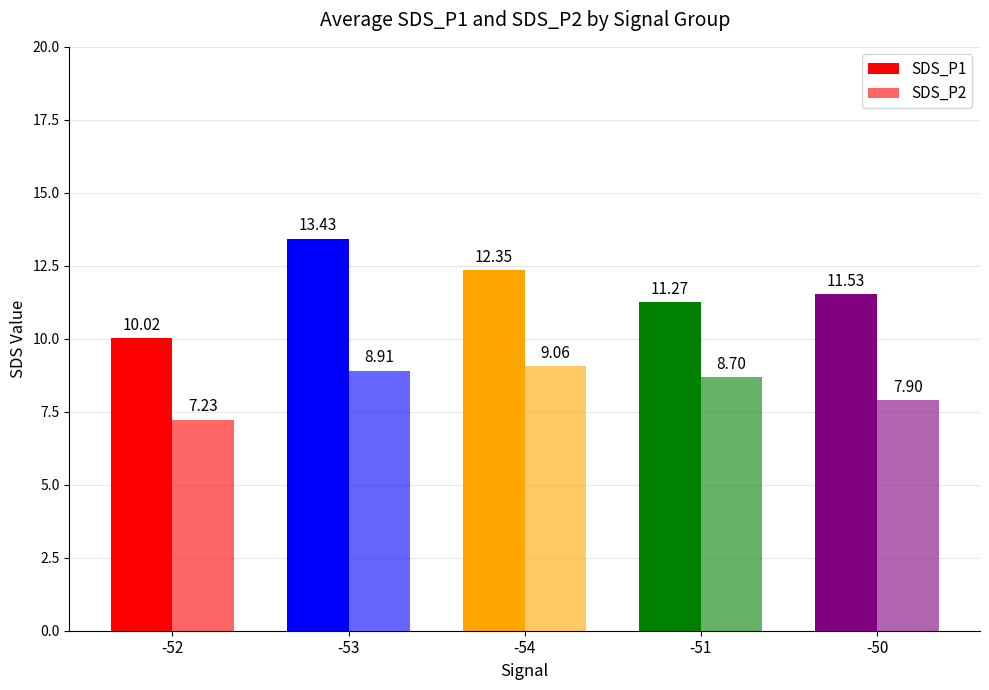

How many bars are there in each group?

2